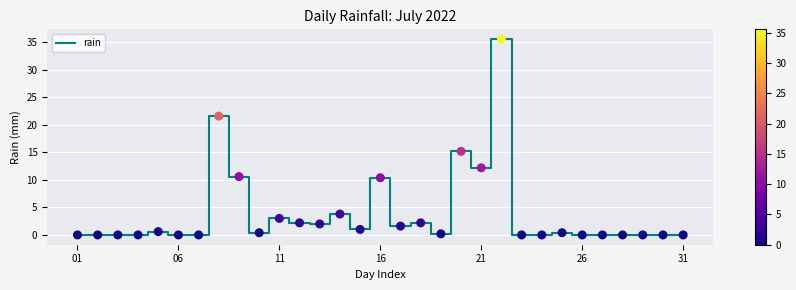

What is the maximum value shown in the chart?

35.6